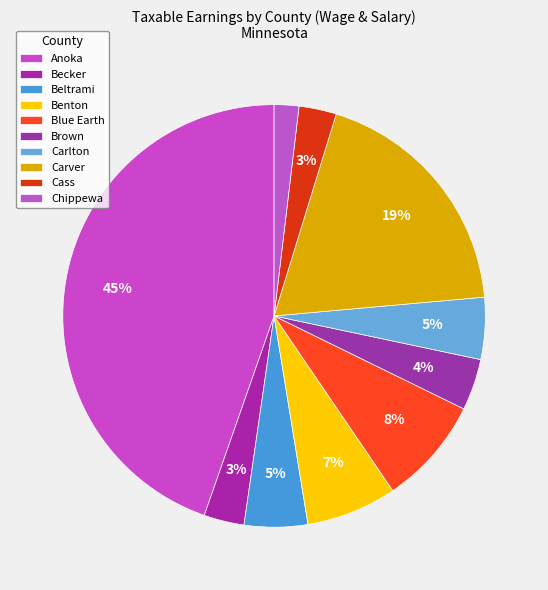

The Carver slice represents 28% of the pie. True or false?

False